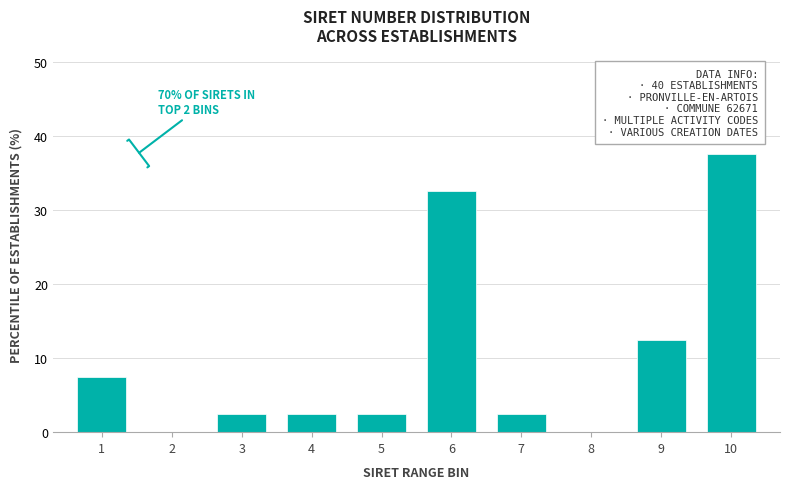

Reading left to right, list all the values displayed in this chart.

1=7.5	2=0.0	3=2.5	4=2.5	5=2.5	6=32.5	7=2.5	8=0.0	9=12.5	10=37.5